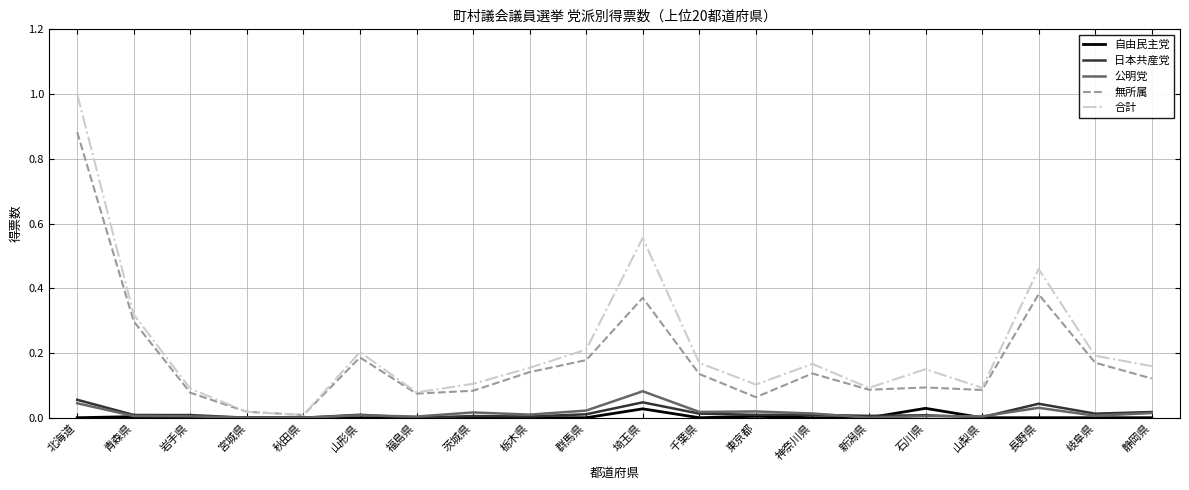

Between 東京都 and 長野県, which series saw the biggest shift?

合計